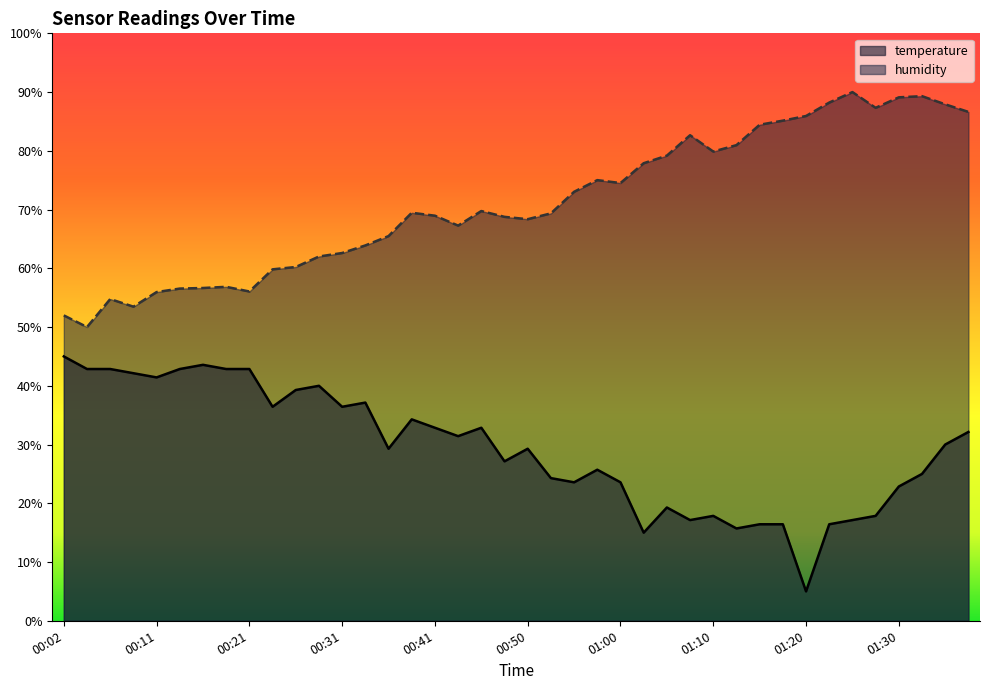

Where is temperature nearest to the value 25?

01:32